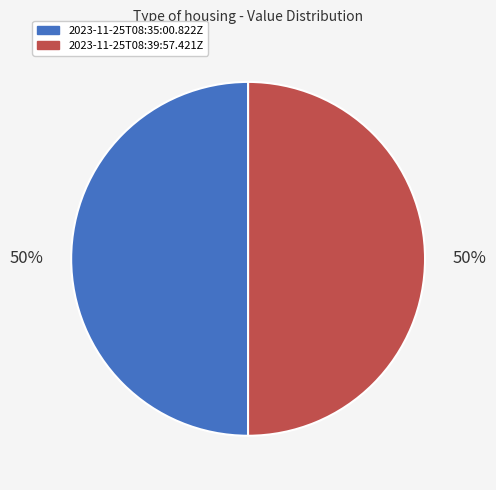

Is it true that 2023-11-25T08:35:00.822Z is 50% of the pie?

True